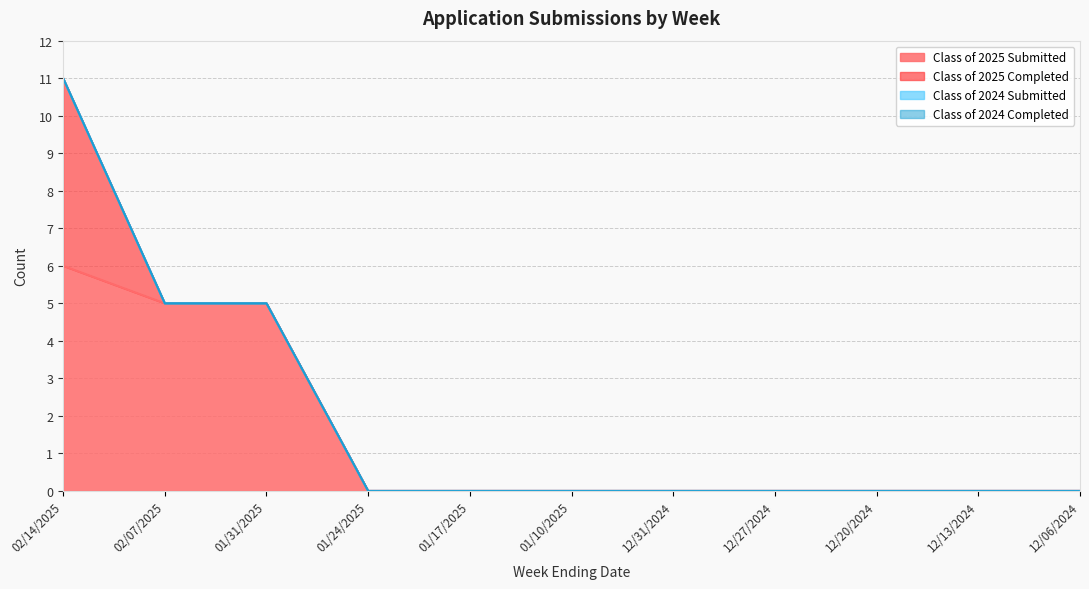

Reading left to right, extract all data points from this chart.

Class of 2025 Submitted: 02/14/2025=6	02/07/2025=5	01/31/2025=5	01/24/2025=0	01/17/2025=0	01/10/2025=0	12/31/2024=0	12/27/2024=0	12/20/2024=0	12/13/2024=0	12/06/2024=0
Class of 2025 Completed: 02/14/2025=5	02/07/2025=0	01/31/2025=0	01/24/2025=0	01/17/2025=0	01/10/2025=0	12/31/2024=0	12/27/2024=0	12/20/2024=0	12/13/2024=0	12/06/2024=0
Class of 2024 Submitted: 02/14/2025=0	02/07/2025=0	01/31/2025=0	01/24/2025=0	01/17/2025=0	01/10/2025=0	12/31/2024=0	12/27/2024=0	12/20/2024=0	12/13/2024=0	12/06/2024=0
Class of 2024 Completed: 02/14/2025=0	02/07/2025=0	01/31/2025=0	01/24/2025=0	01/17/2025=0	01/10/2025=0	12/31/2024=0	12/27/2024=0	12/20/2024=0	12/13/2024=0	12/06/2024=0